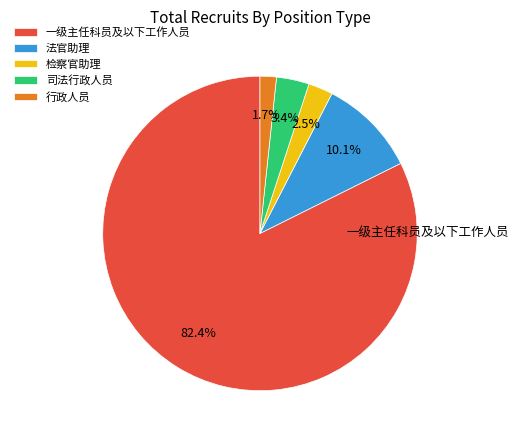

Do 司法行政人员 and 检察官助理 together represent more than half of the pie?

No